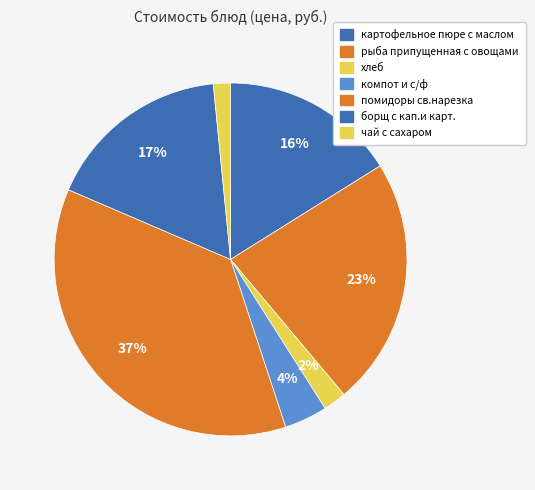

Approximately how many times larger is the value at борщ с кап.и карт. compared to рыба припущенная с овощами?

0.7